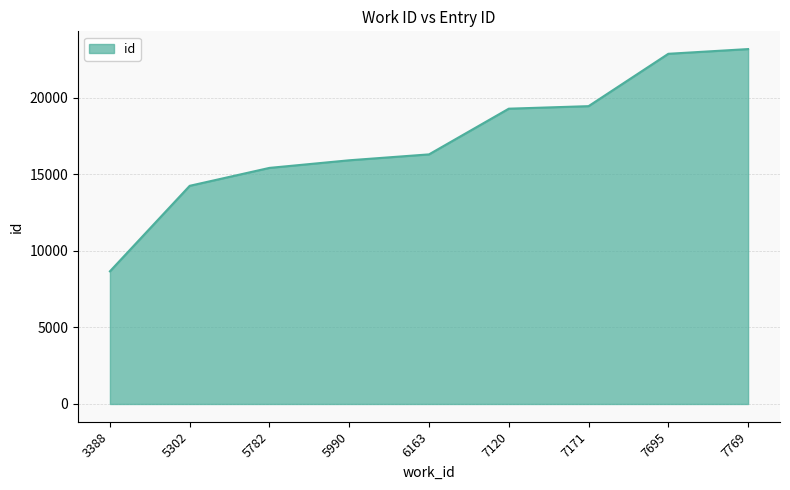

How many lines are shown in the chart?

1